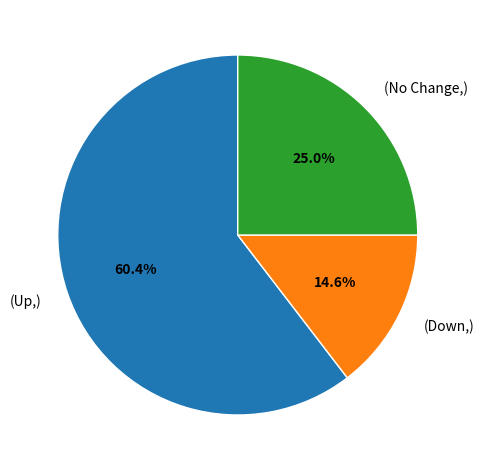

Do (Up,) and (Down,) together represent more than half of the pie?

Yes